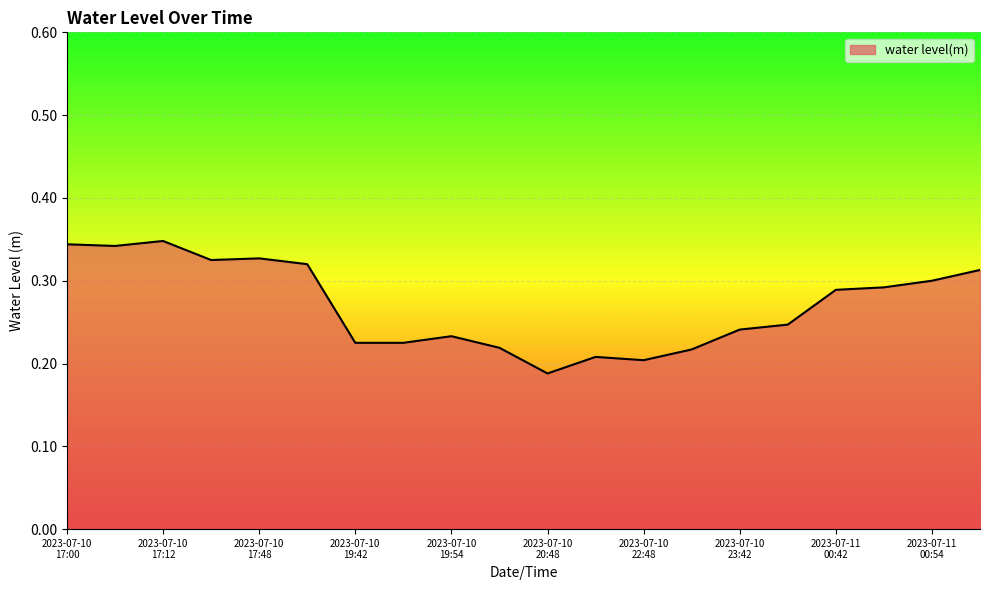

True or false: there are more than 0 points higher than both neighbors.

True